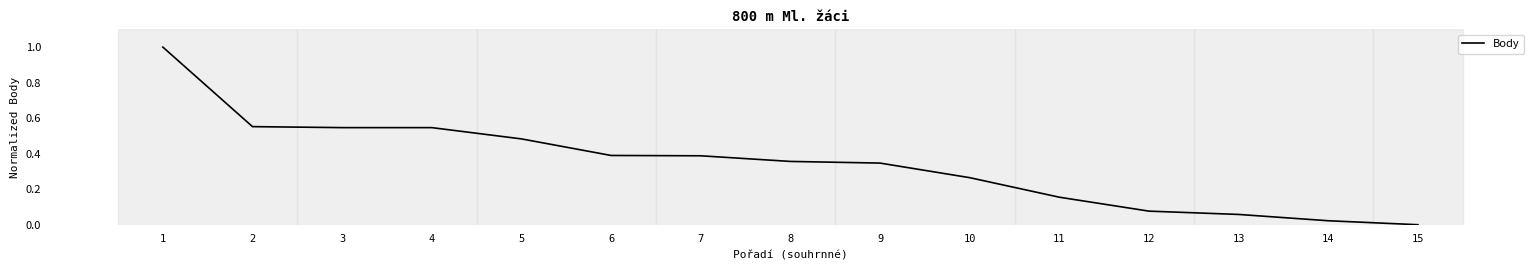

The chart shows a value of 0.0 at 14. True or false?

True